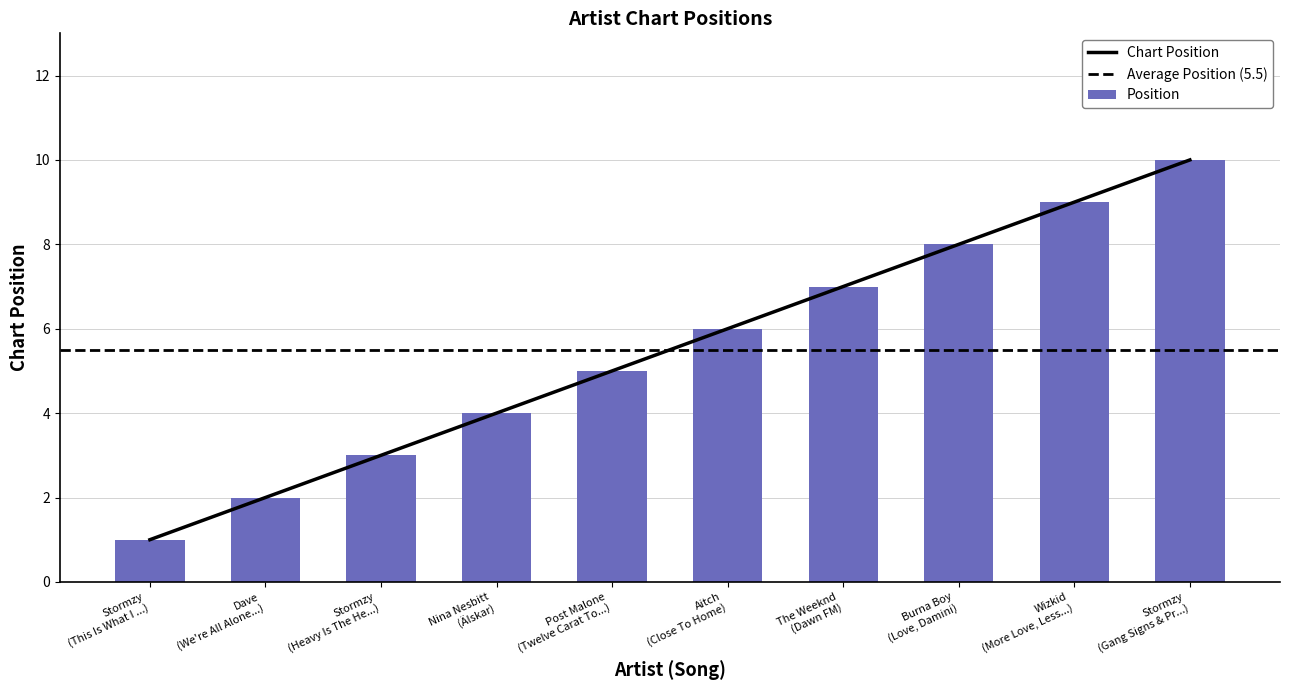

What is the difference between the maximum and second lowest values in the Position series?

8